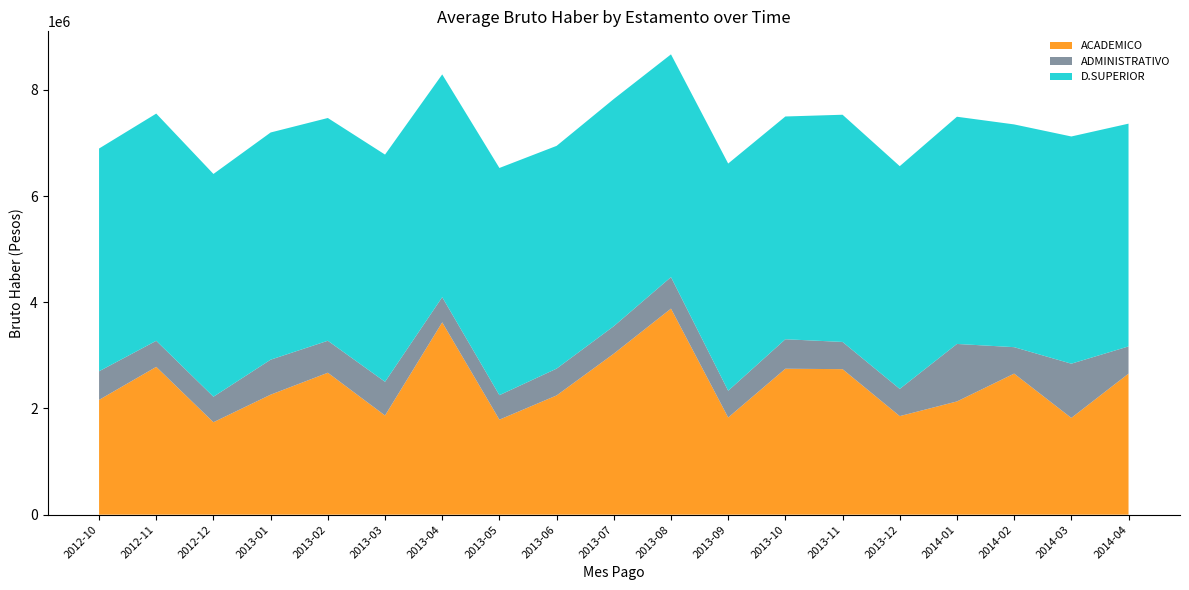

Reading left to right, extract all data points from this chart.

ACADEMICO: 2012-10=2161817	2012-11=2783975	2012-12=1741285	2013-01=2260070	2013-02=2673210	2013-03=1867932	2013-04=3622473	2013-05=1789572	2013-06=2245563	2013-07=3032240	2013-08=3881196	2013-09=1829757	2013-10=2748790	2013-11=2740797	2013-12=1856145	2014-01=2132546	2014-02=2656844	2014-03=1822404	2014-04=2656844
ADMINISTRATIVO: 2012-10=539002	2012-11=490969	2012-12=480605	2013-01=658989	2013-02=602545	2013-03=634785	2013-04=474604	2013-05=461111	2013-06=505287	2013-07=517624	2013-08=593447	2013-09=504276	2013-10=555456	2013-11=512445	2013-12=512445	2014-01=1083077	2014-02=498128	2014-03=1021400	2014-04=512445
D.SUPERIOR: 2012-10=4195725	2012-11=4279612	2012-12=4195725	2013-01=4279612	2013-02=4195725	2013-03=4279612	2013-04=4195725	2013-05=4279612	2013-06=4195725	2013-07=4279612	2013-08=4195725	2013-09=4279612	2013-10=4195725	2013-11=4279612	2013-12=4195725	2014-01=4279612	2014-02=4195725	2014-03=4279612	2014-04=4195725